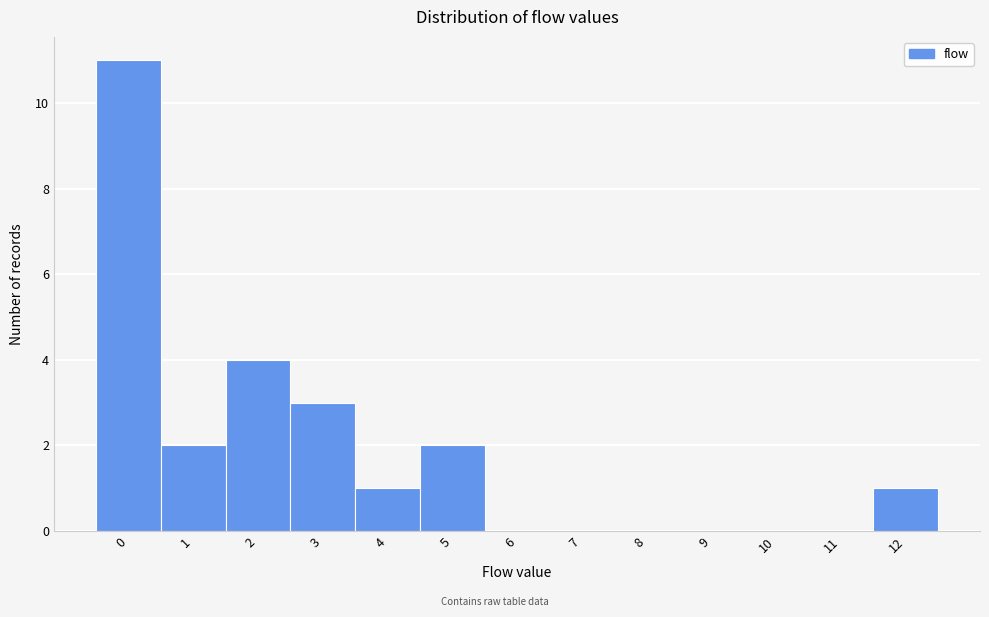

What is the height of the bar covering 0.5 to 1.5 on the x-axis? The values are not printed on the chart, so give them approximately, as read against the axis.

2